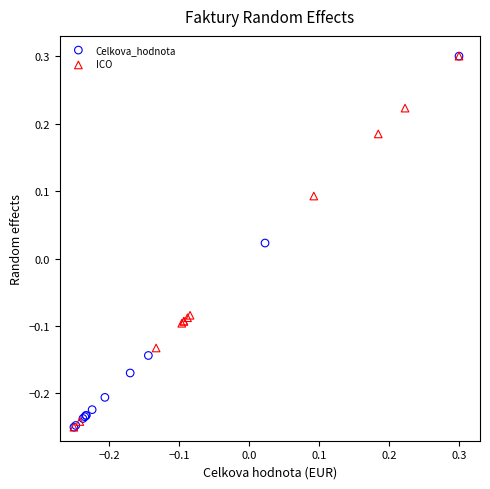

What are all the series names shown in the legend?

Celkova_hodnota, ICO